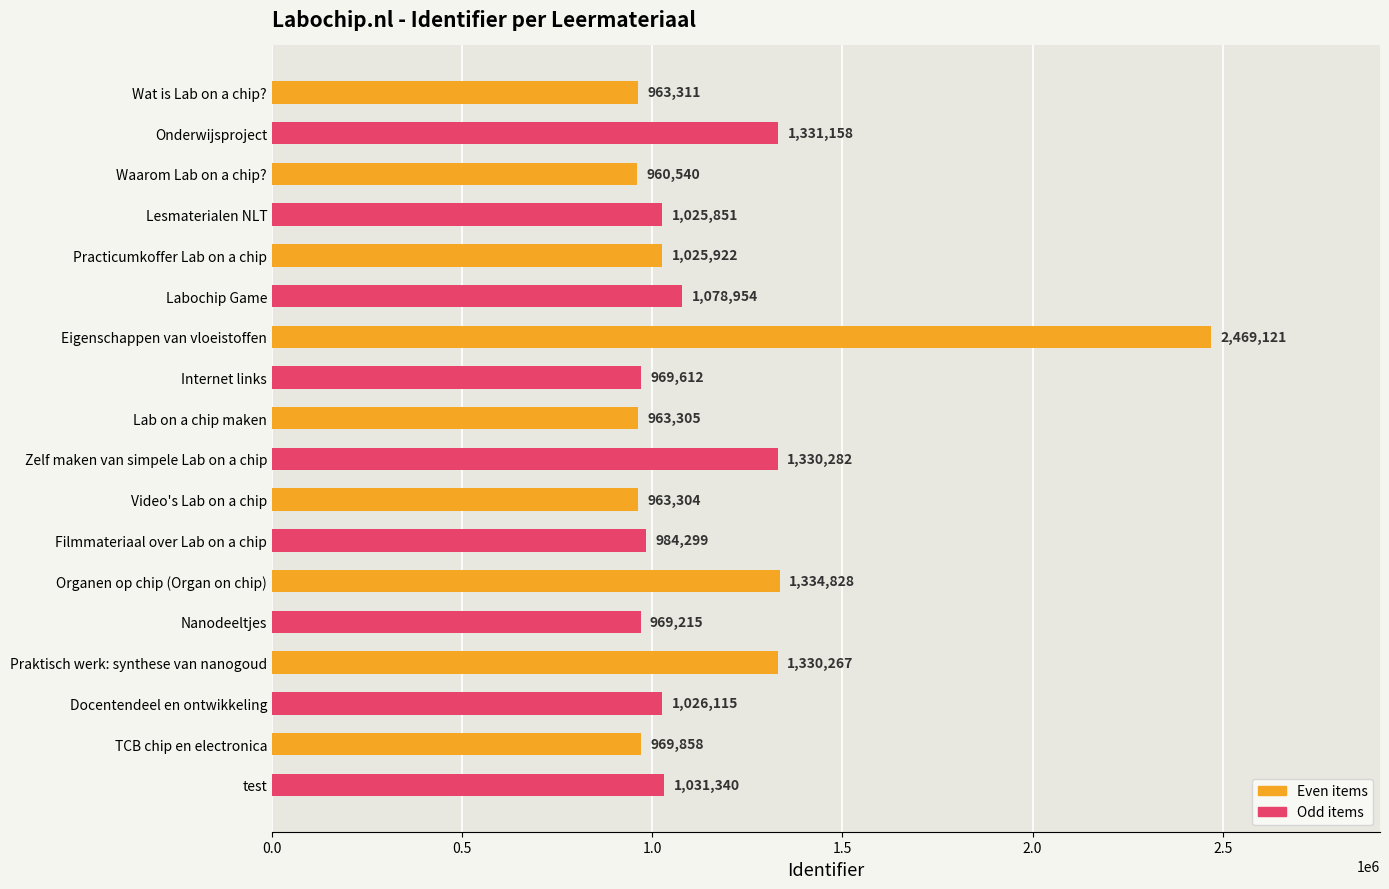

List the labels in order of value, smallest first.

Waarom Lab on a chip?, Video's Lab on a chip, Lab on a chip maken, Wat is Lab on a chip?, Nanodeeltjes, Internet links, TCB chip en electronica, Filmmateriaal over Lab on a chip, Lesmaterialen NLT, Practicumkoffer Lab on a chip, Docentendeel en ontwikkeling, test, Labochip Game, Praktisch werk: synthese van nanogoud, Zelf maken van simpele Lab on a chip, Onderwijsproject, Organen op chip (Organ on chip), Eigenschappen van vloeistoffen